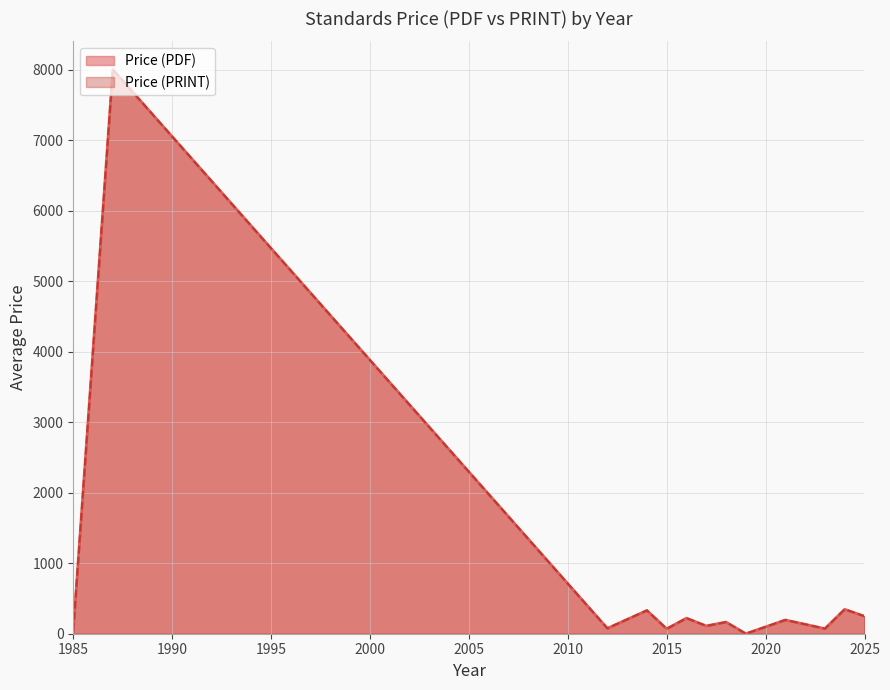

Which has a higher value, 37 or 35?

37